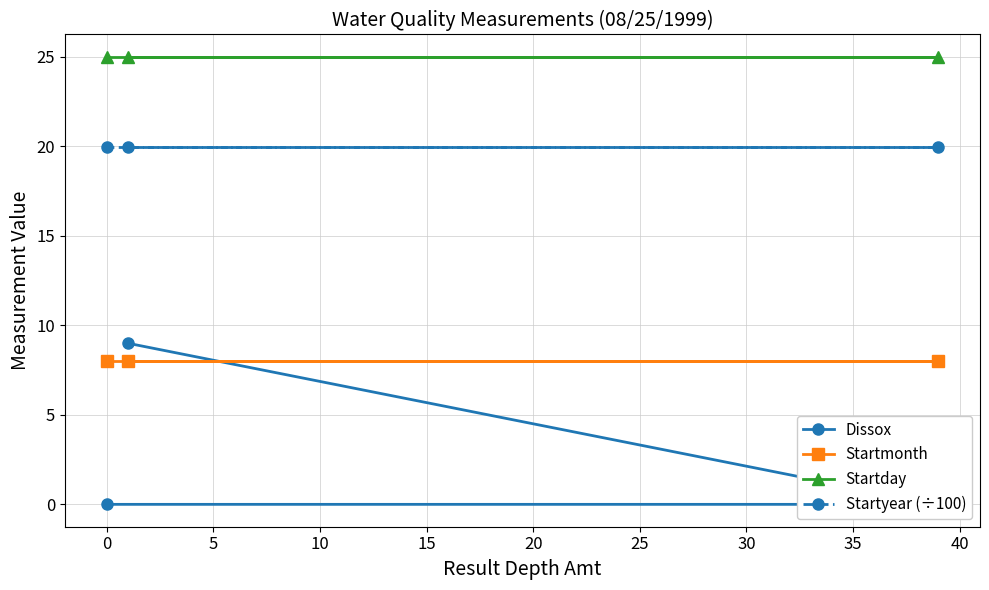

What is the value of the Startmonth point at the 2nd from the left?

8.0